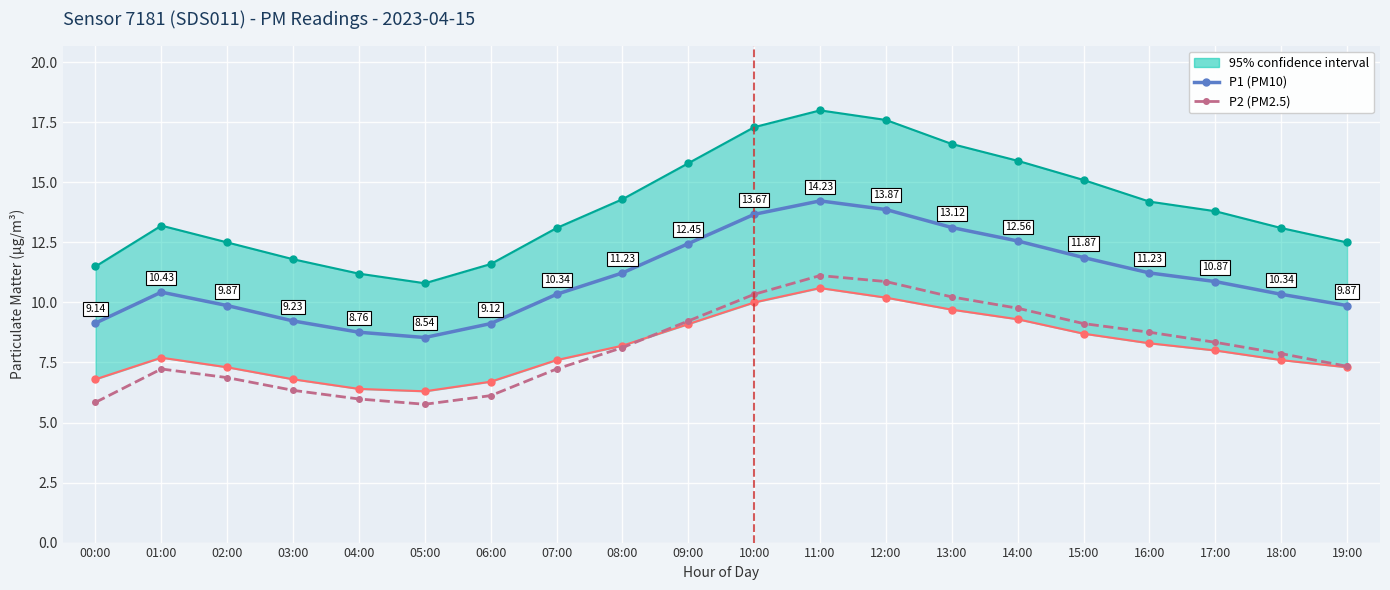

What is the total value across all series at 09:00?

21.7